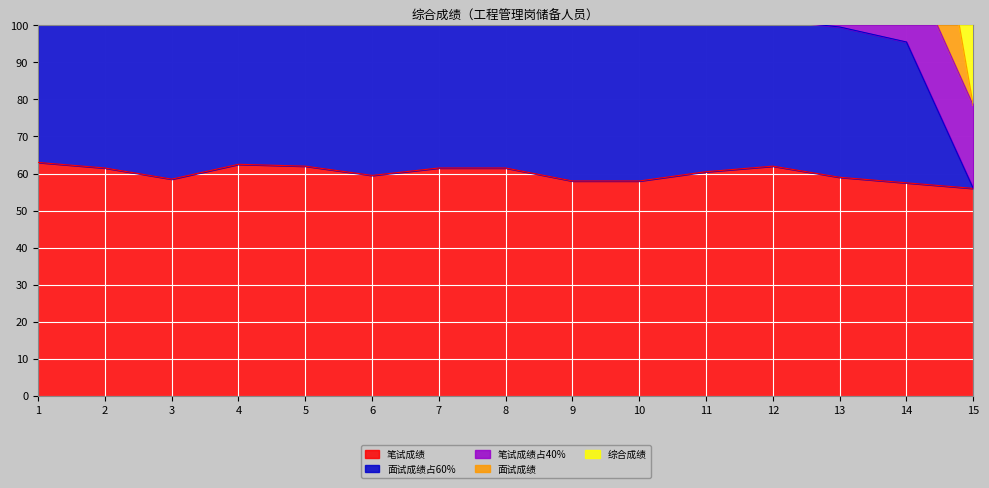

What is the difference between the maximum and minimum values in the 笔试成绩 series?

7.0